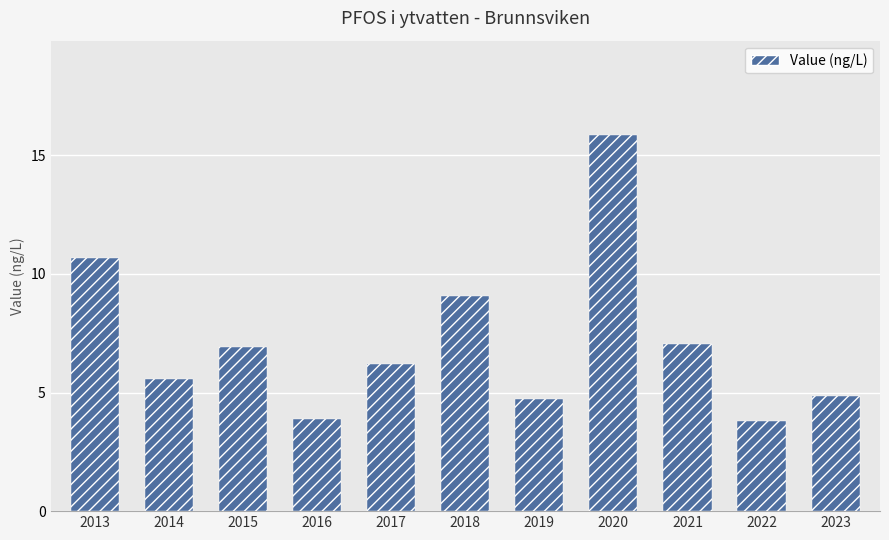

What is the minimum value shown in the chart?

3.8